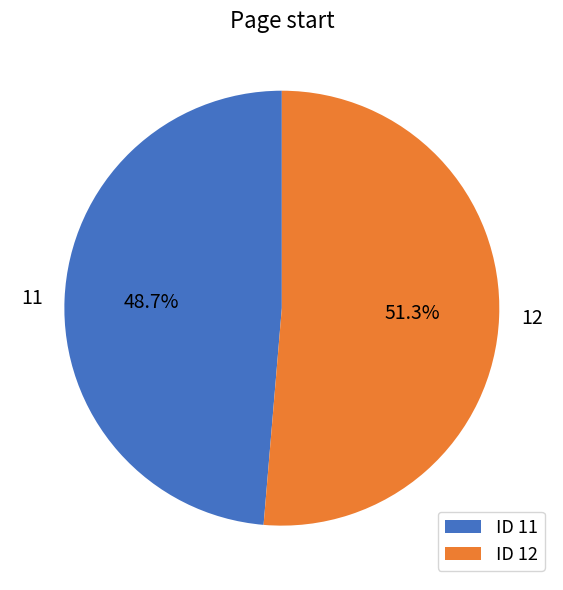

What percentage is the 12 slice, to the nearest percent?

51%